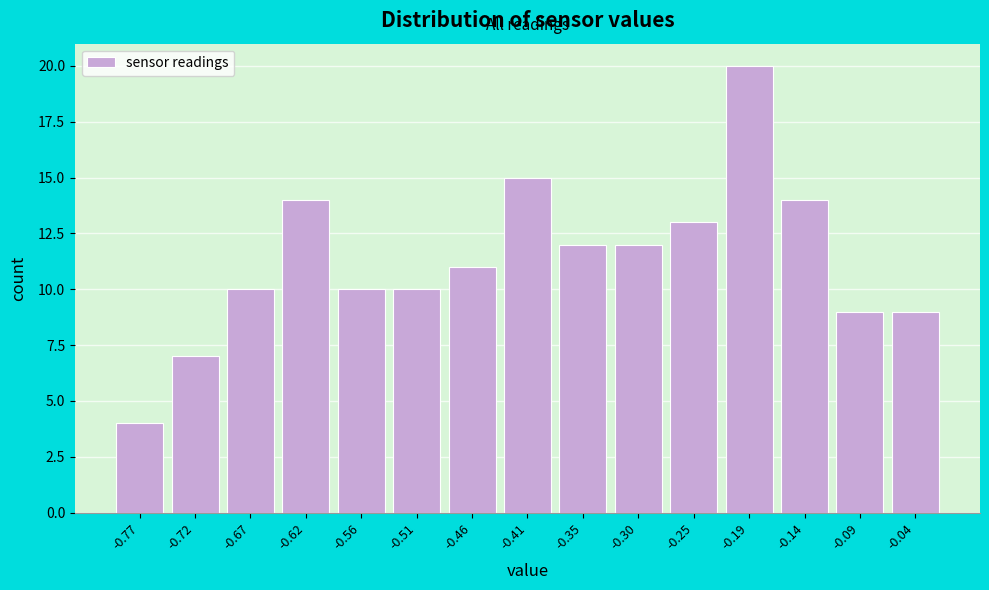

Reading left to right, list every bar in this chart as the range it spans on the x-axis followed by its height. Neither the bar edges nor the heights are printed on the chart, so give them approximately, as read against the axes.

-0.80 to -0.75: 4
-0.75 to -0.69: 7
-0.69 to -0.64: 10
-0.64 to -0.59: 14
-0.59 to -0.54: 10
-0.54 to -0.48: 10
-0.48 to -0.43: 11
-0.43 to -0.38: 15
-0.38 to -0.33: 12
-0.33 to -0.27: 12
-0.27 to -0.22: 13
-0.22 to -0.17: 20
-0.17 to -0.12: 14
-0.12 to -0.06: 9
-0.06 to -0.01: 9